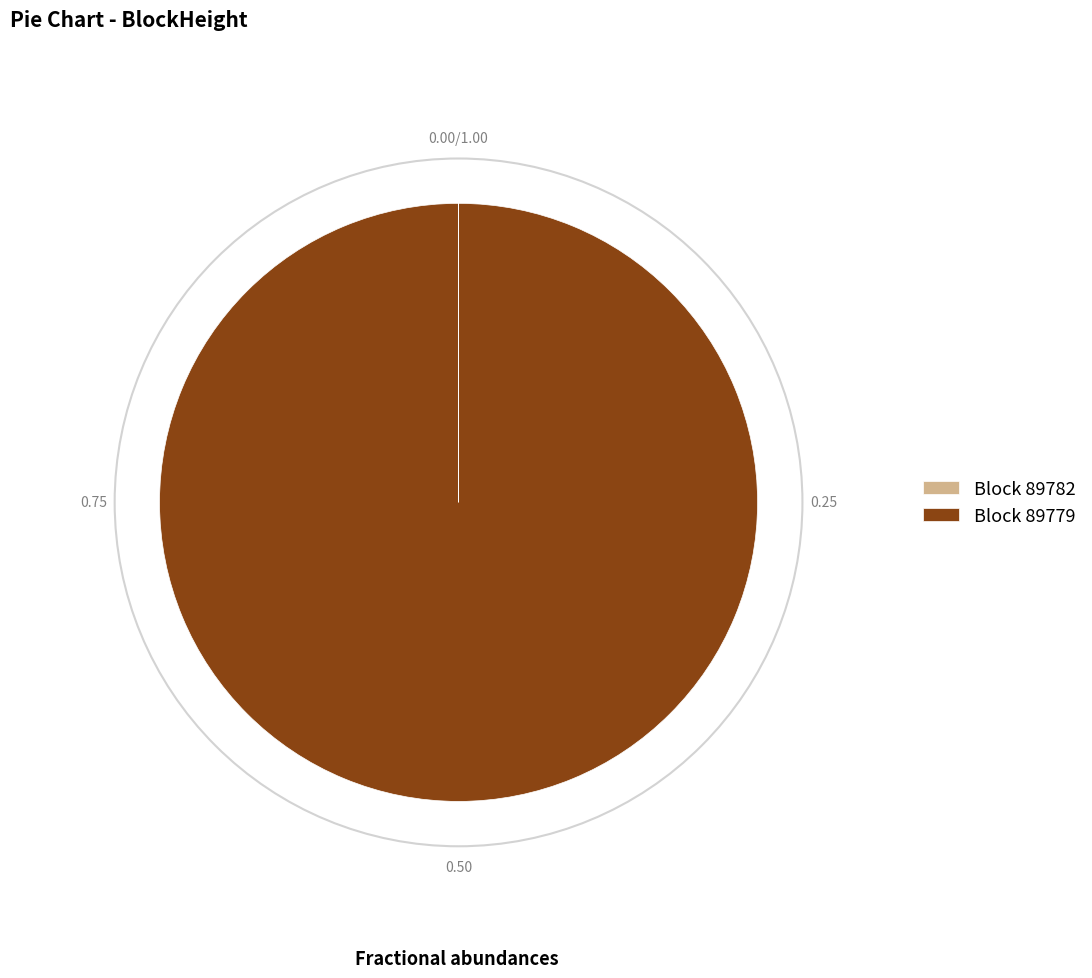

Which category accounts for the majority?

Block 89779